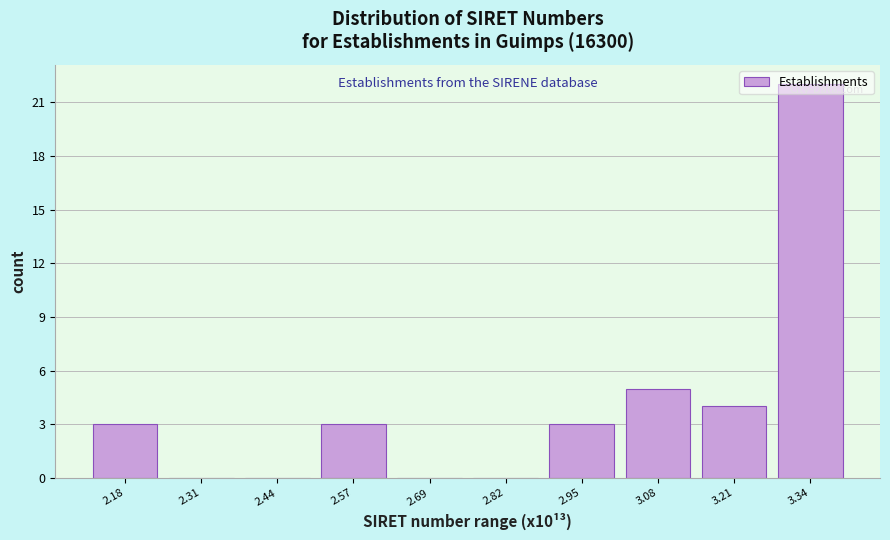

The value at 3.08 is 5. True or false?

True